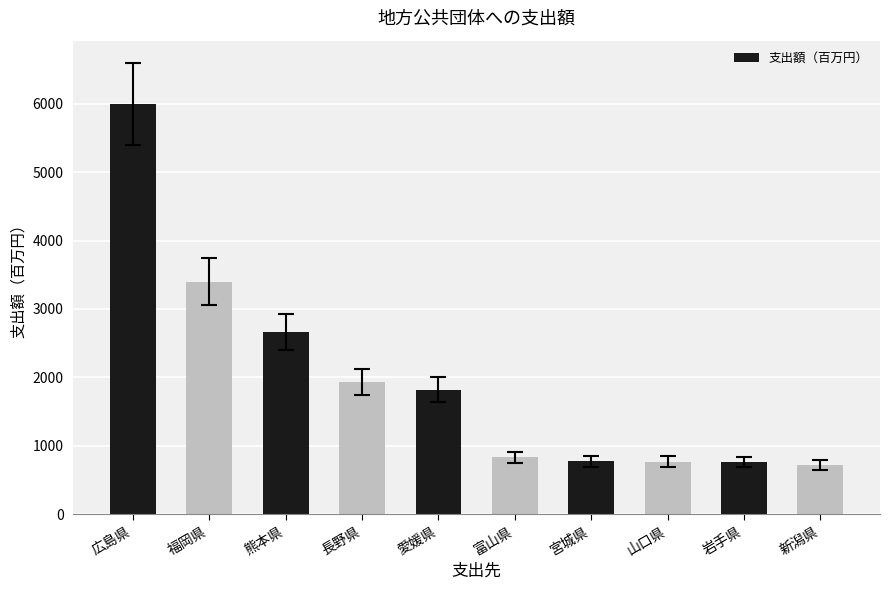

What is the approximate value at 宮城県?

770